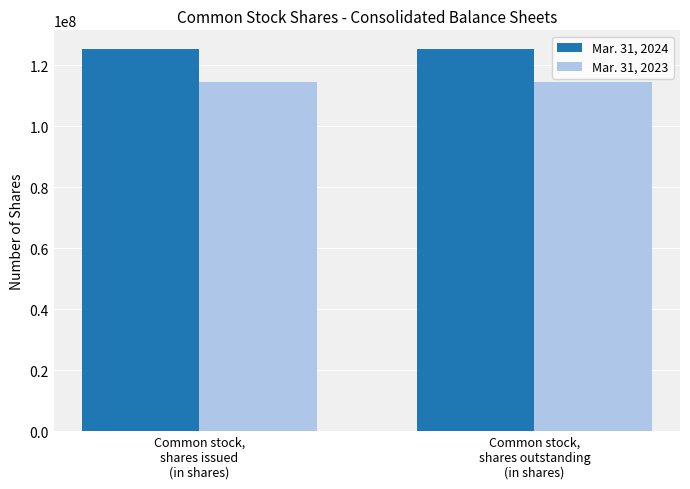

What position from the left is Common stock,
shares outstanding
(in shares)?

2